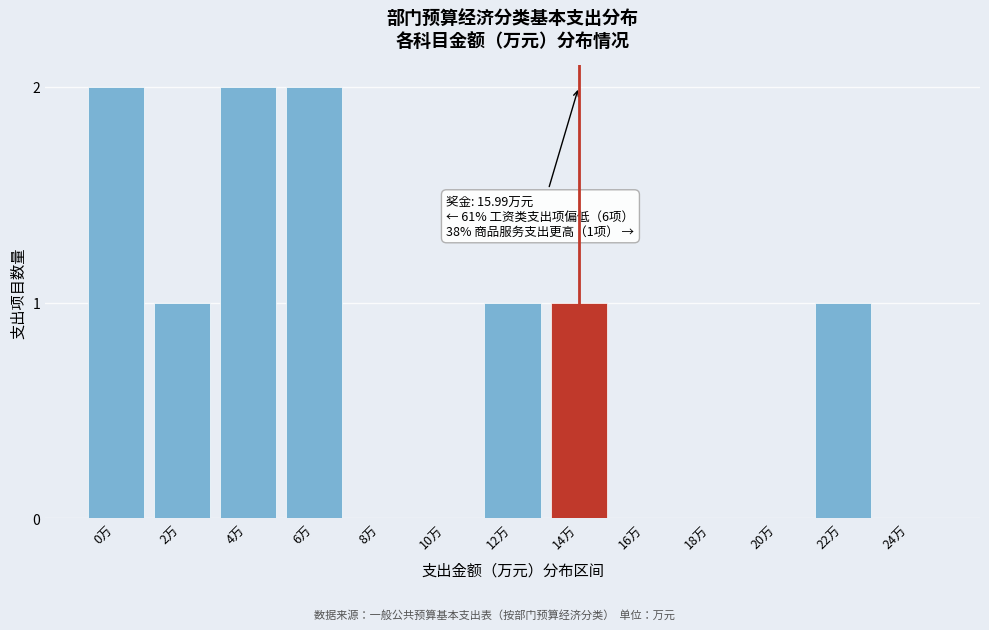

Reading left to right, transcribe all the data shown in this chart.

0万=2	2万=1	4万=2	6万=2	8万=0	10万=0	12万=1	14万=1	16万=0	18万=0	20万=0	22万=1	24万=0